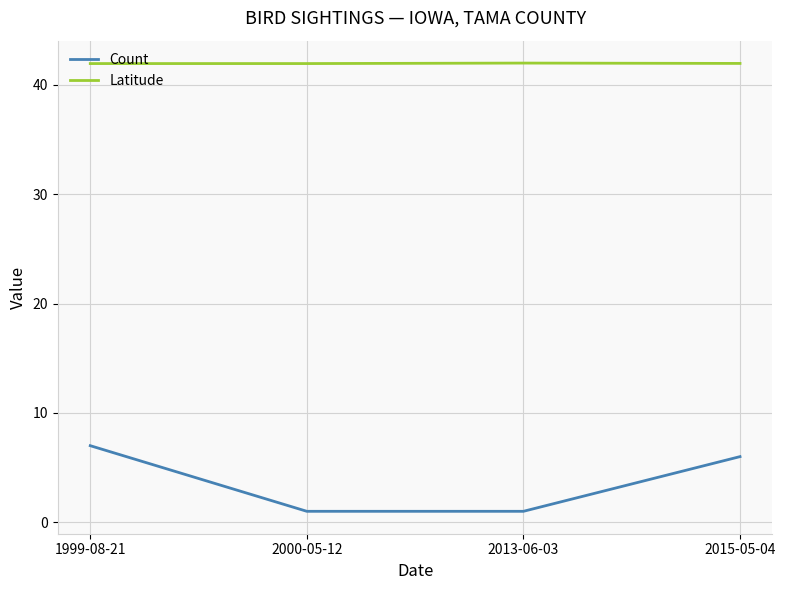

What is the maximum value shown in the chart?

42.0